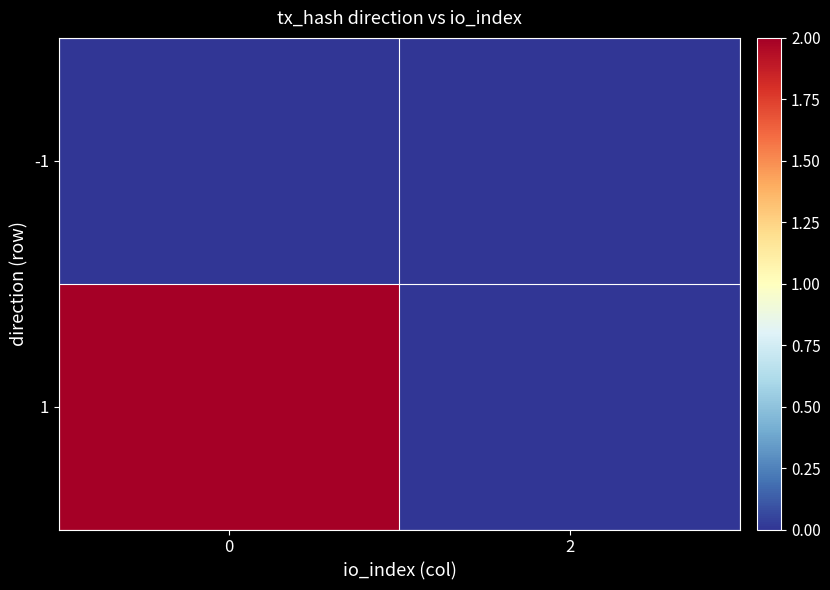

Reading right to left, list all the values displayed in this chart.

-1: 2=0	0=0
1: 2=0	0=2